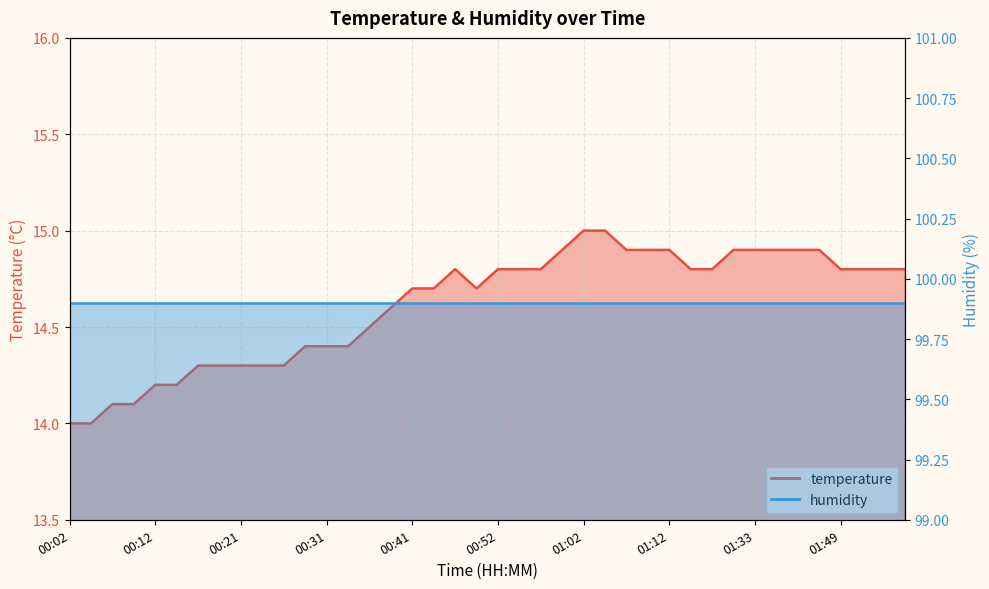

List the labels in order of value, smallest first.

00:02, 00:04, 00:07, 00:09, 00:12, 00:14, 00:17, 00:19, 00:21, 00:24, 00:26, 00:29, 00:31, 00:34, 00:36, 00:38, 00:41, 00:44, 00:49, 00:46, 00:52, 00:54, 00:57, 01:14, 01:22, 01:49, 01:52, 01:54, 01:57, 00:59, 01:07, 01:09, 01:12, 01:31, 01:33, 01:38, 01:44, 01:46, 01:02, 01:04